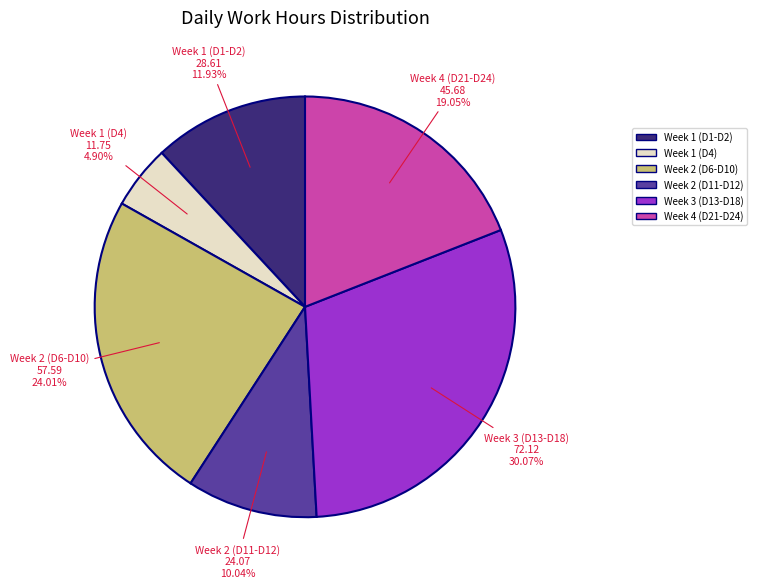

Does any single category account for the majority?

No